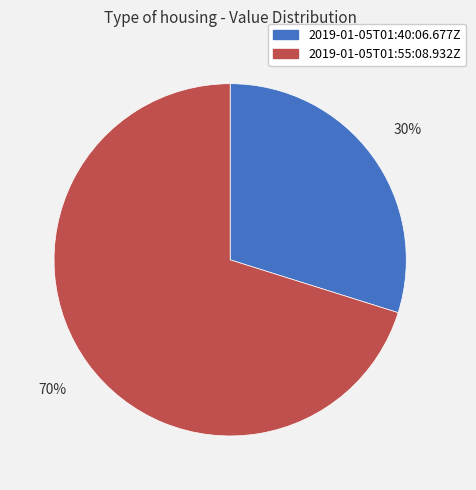

True or false: 2019-01-05T01:40:06.677Z accounts for 30% of the total.

True